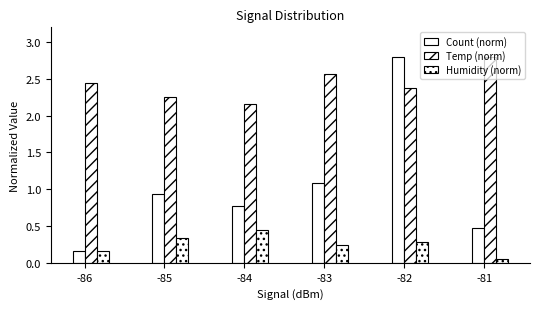

List the labels in order of Temp (norm) value, smallest first.

-84, -85, -82, -86, -83, -81